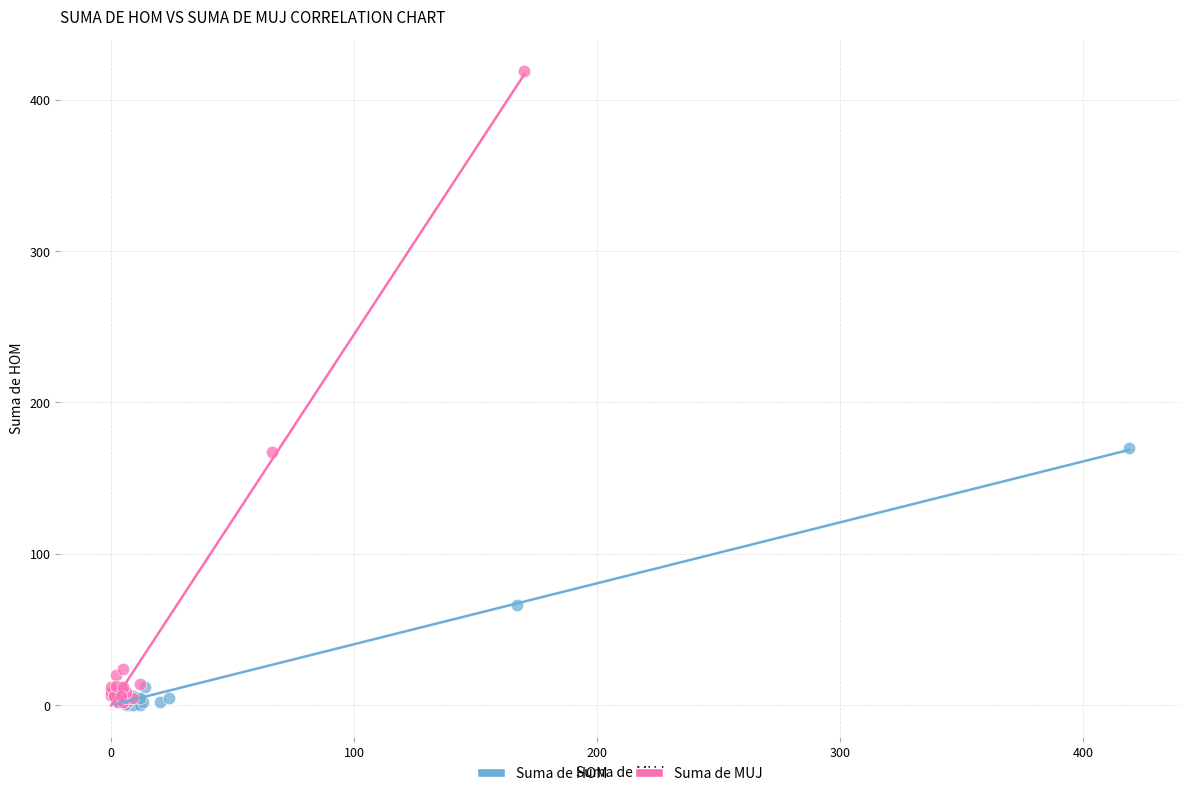

Which series has the widest spread of Y values?

Suma de MUJ